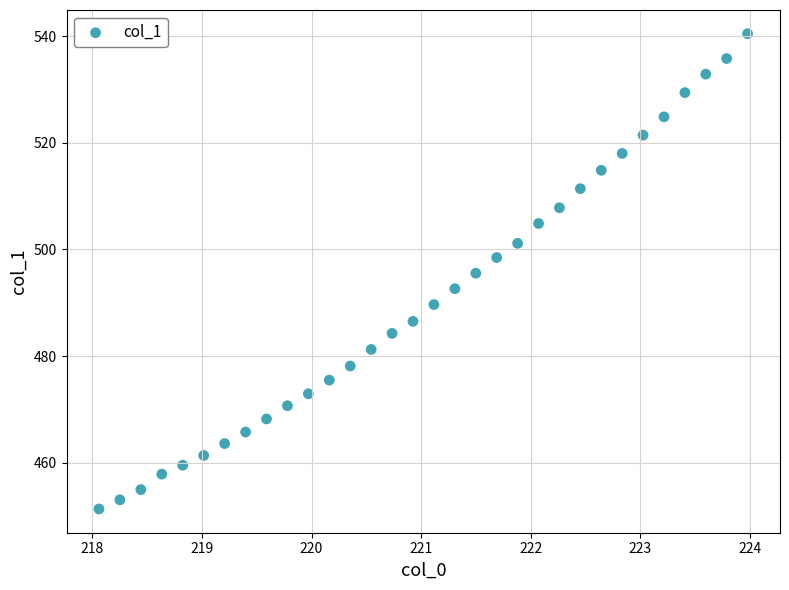

What is the range of X values (max minus min)?

5.9